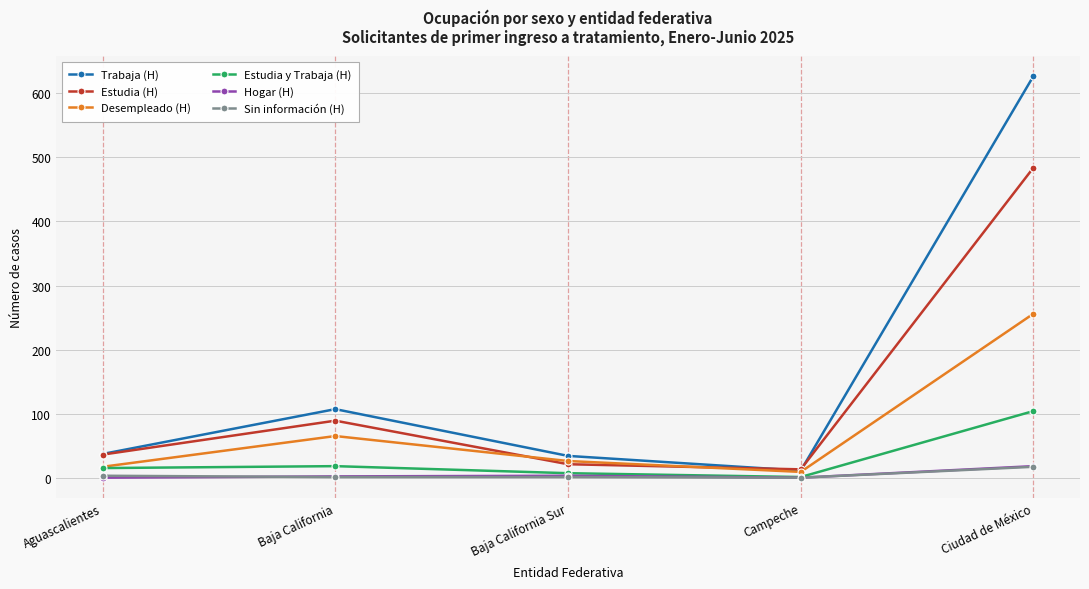

Count the number of data series in this chart.

6